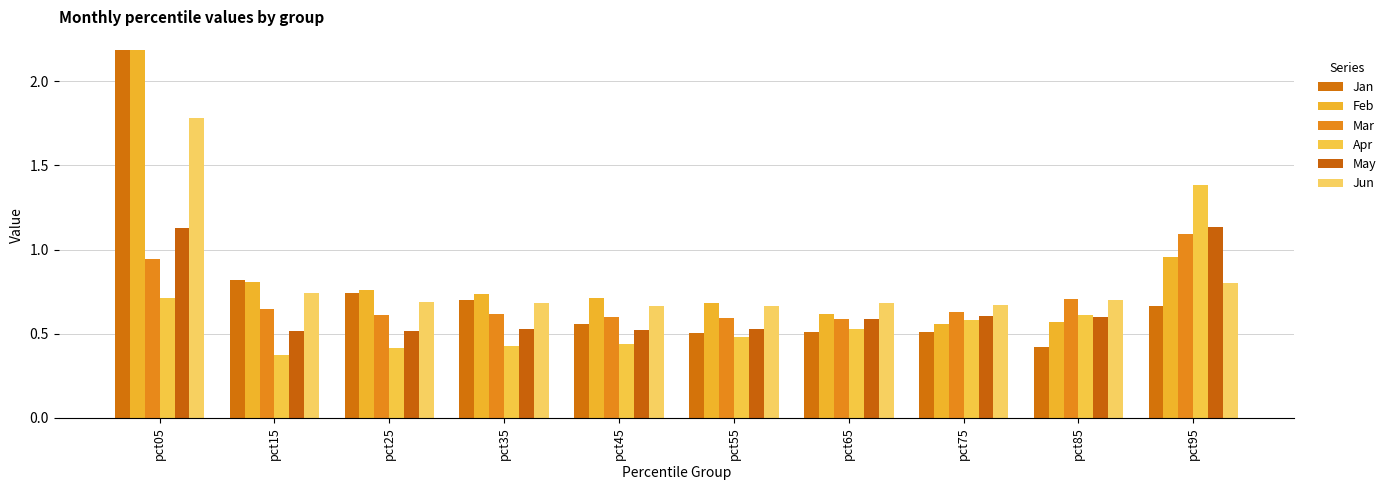

At how many categories does at least one series exceed 1?

2